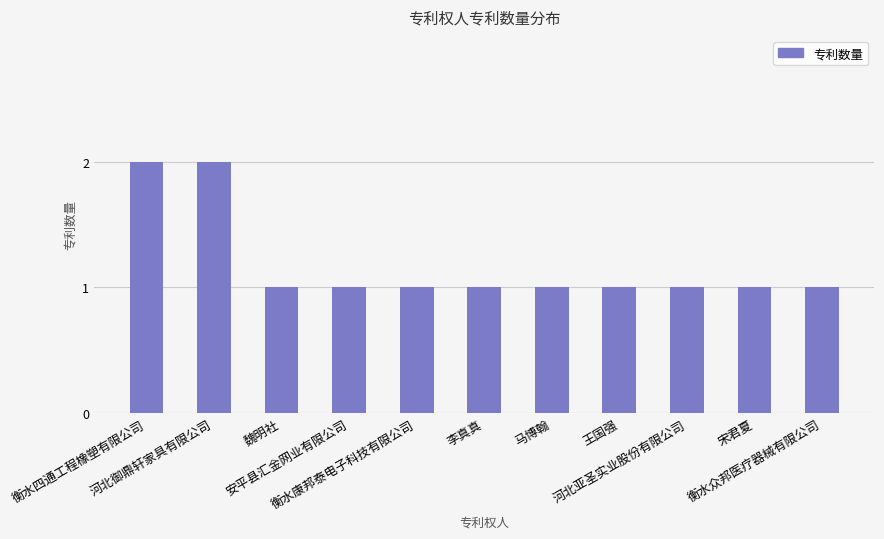

What is the sum of the values at 安平县汇金网业有限公司 and 马博翰?

2